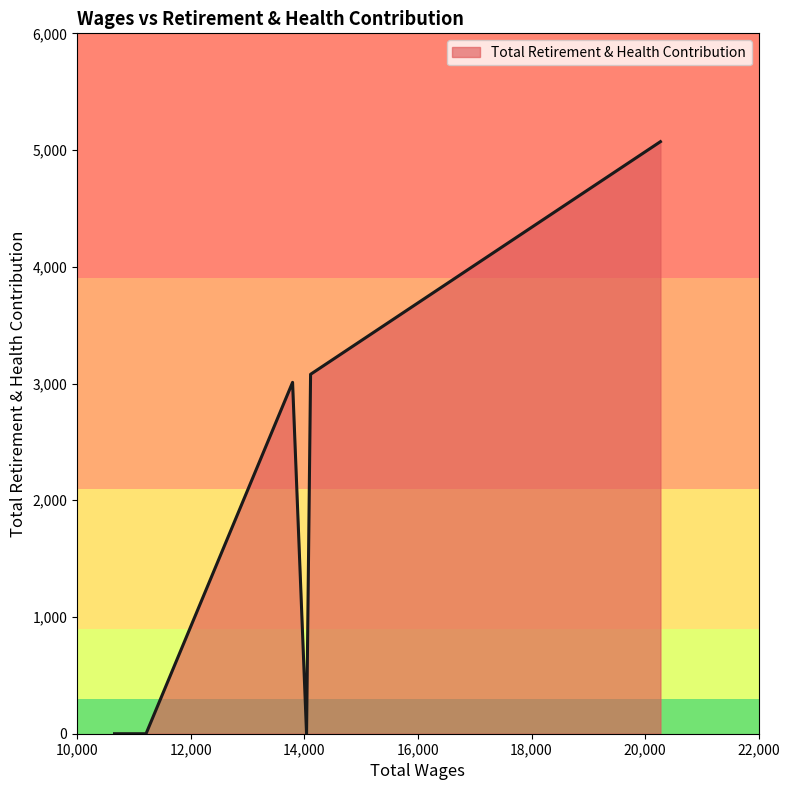

Count the number of data series in this chart.

1